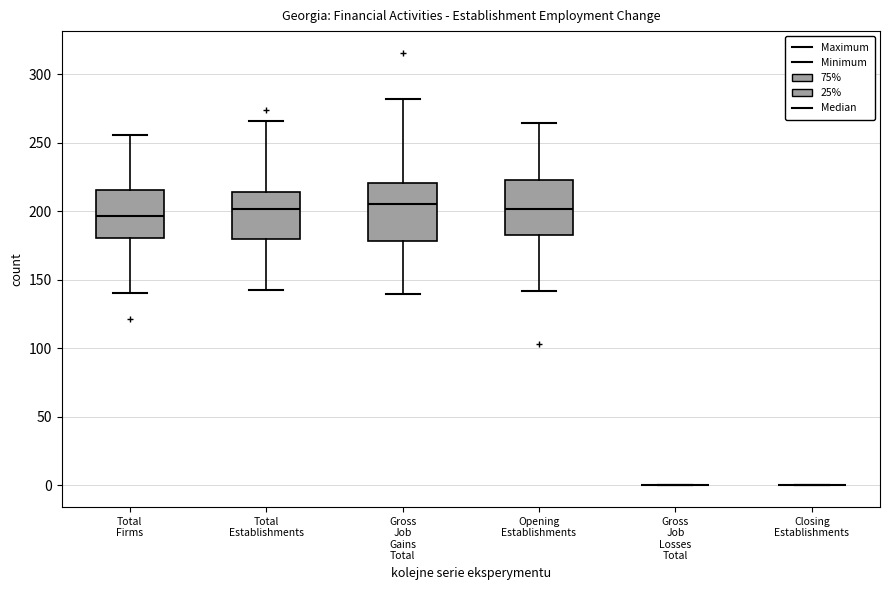

Where is the lower edge of the box for Total Firms on the y-axis? The values are not printed on the chart, so give them approximately, as read against the axis.

180